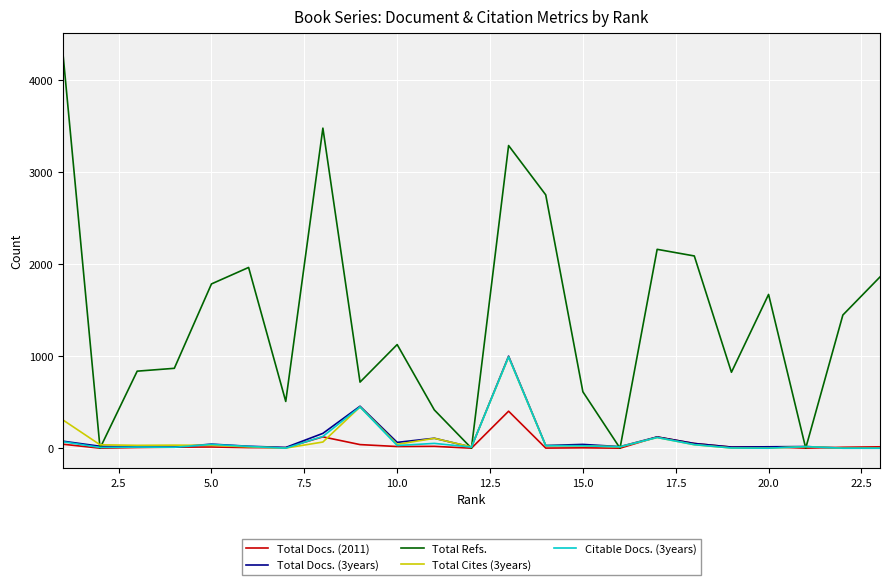

How many lines are shown in the chart?

5